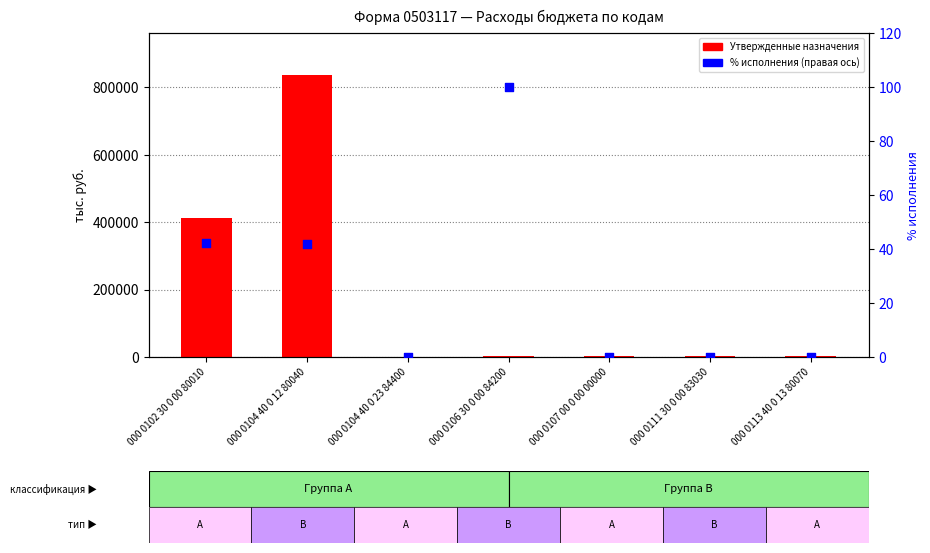

Is the value of Утвержденные назначения at 000 0102 30 0 00 80010 greater than the value of Исполнено (наложение) at 000 0104 40 0 23 84400?

Yes